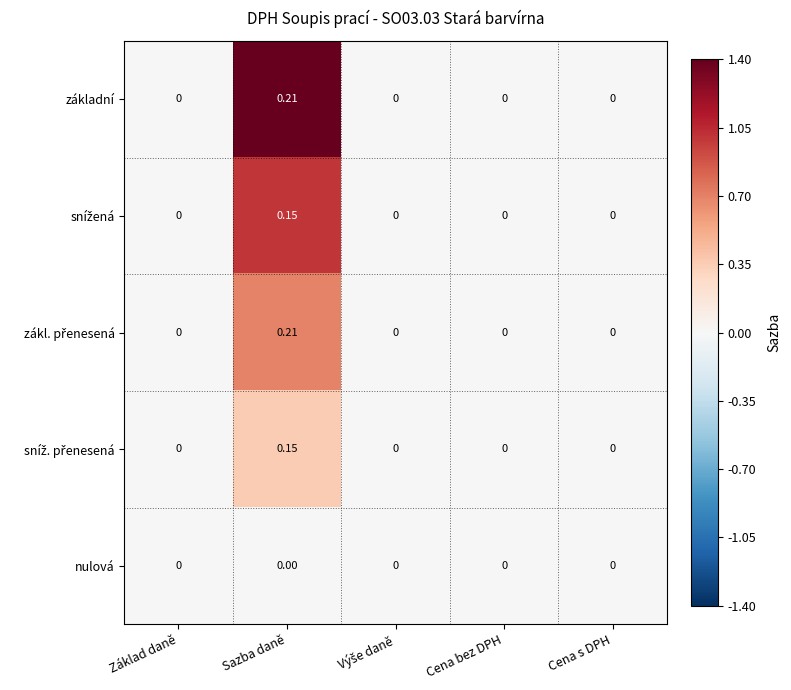

At which category does the chart reach its peak across all series?

Sazba daně